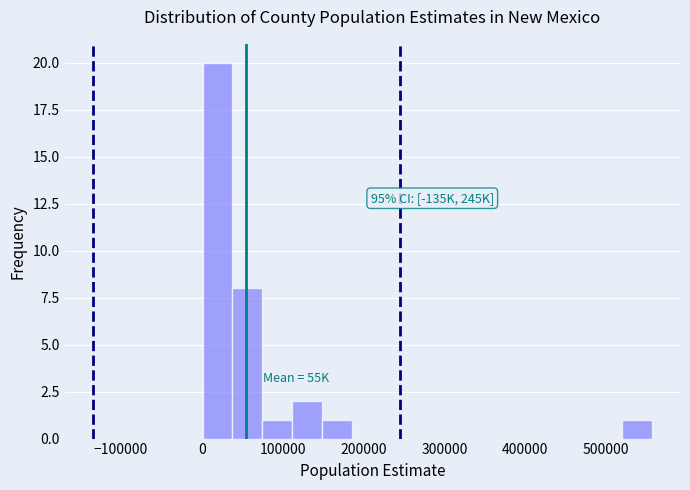

Read against the x-axis, roughly where is the centre of the tallest bar?

20000